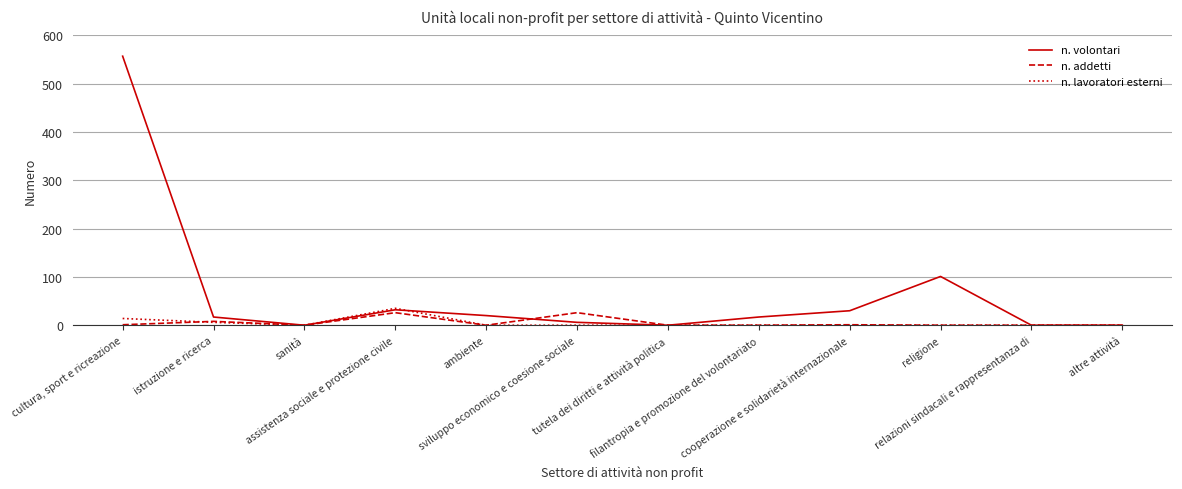

Does the chart have visible grid lines?

Yes